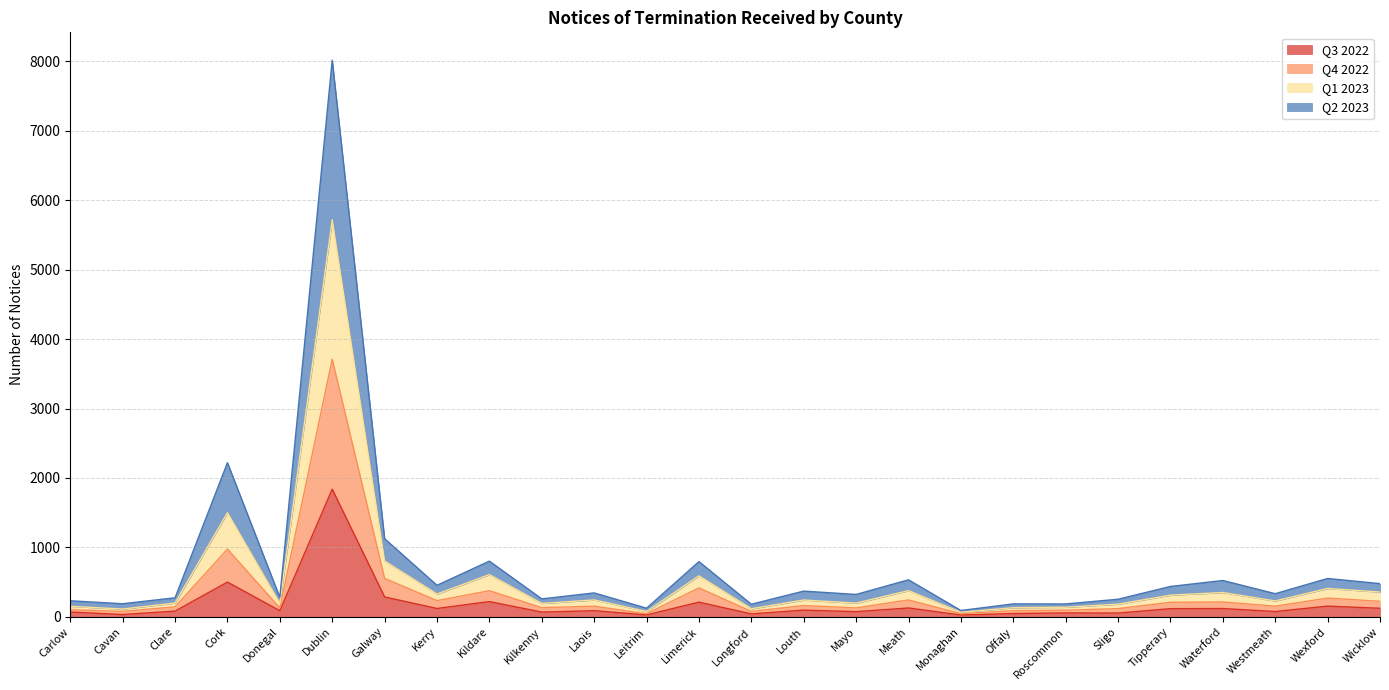

True or false: Q2 2023 and Q4 2022 cross at least once.

False